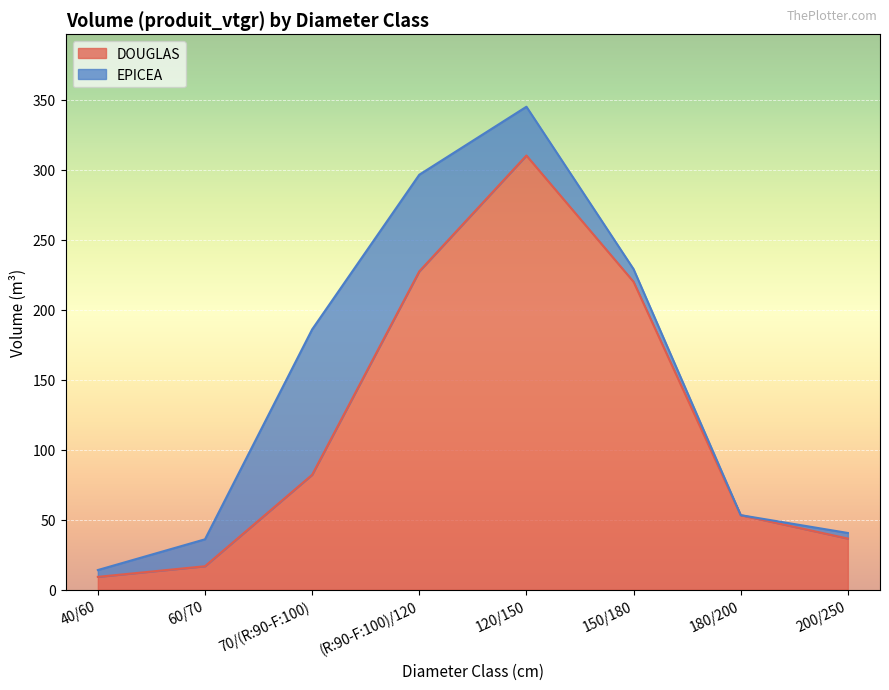

What is the average value?

119.4